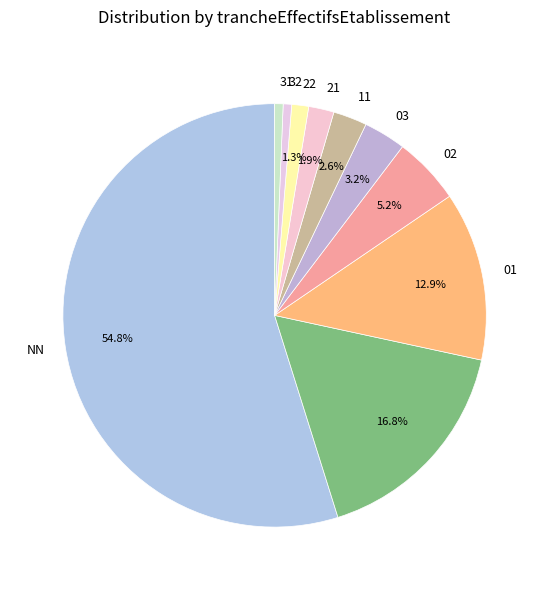

How many segments does this pie chart have?

10